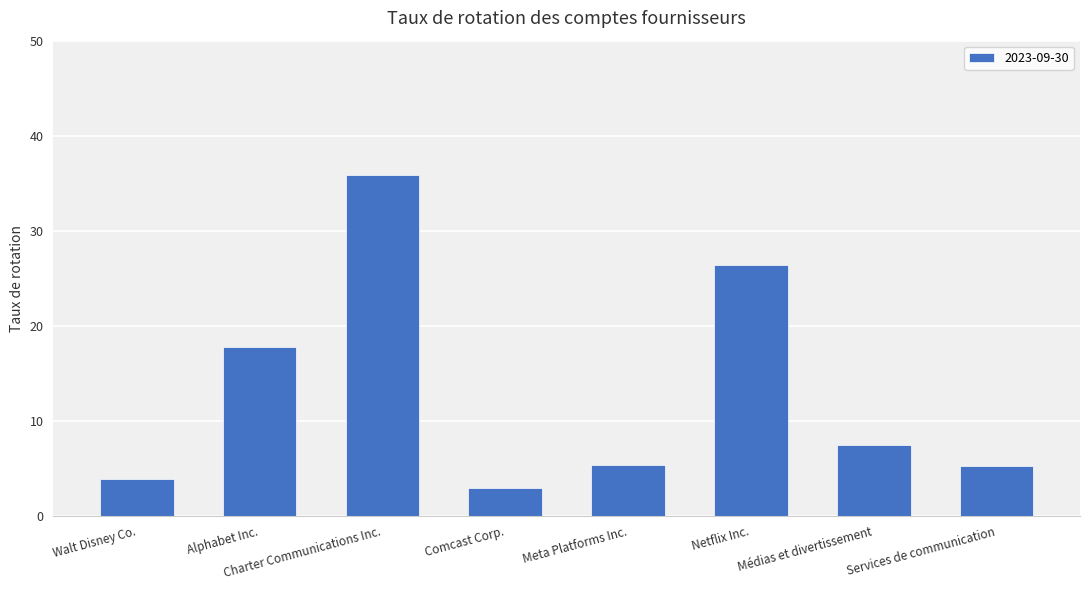

Read the value at Charter Communications Inc..

35.9